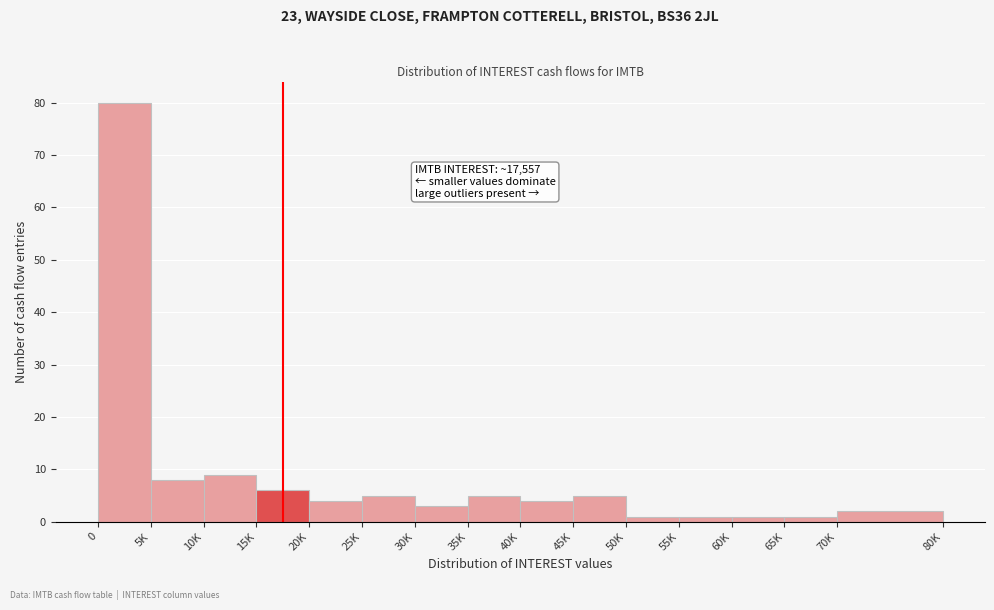

Reading left to right, what are all the values shown in this chart?

0=80	5K=8	10K=9	15K=6	20K=4	25K=5	30K=3	35K=5	40K=4	45K=5	50K=1	55K=1	60K=1	65K=1	70K=2